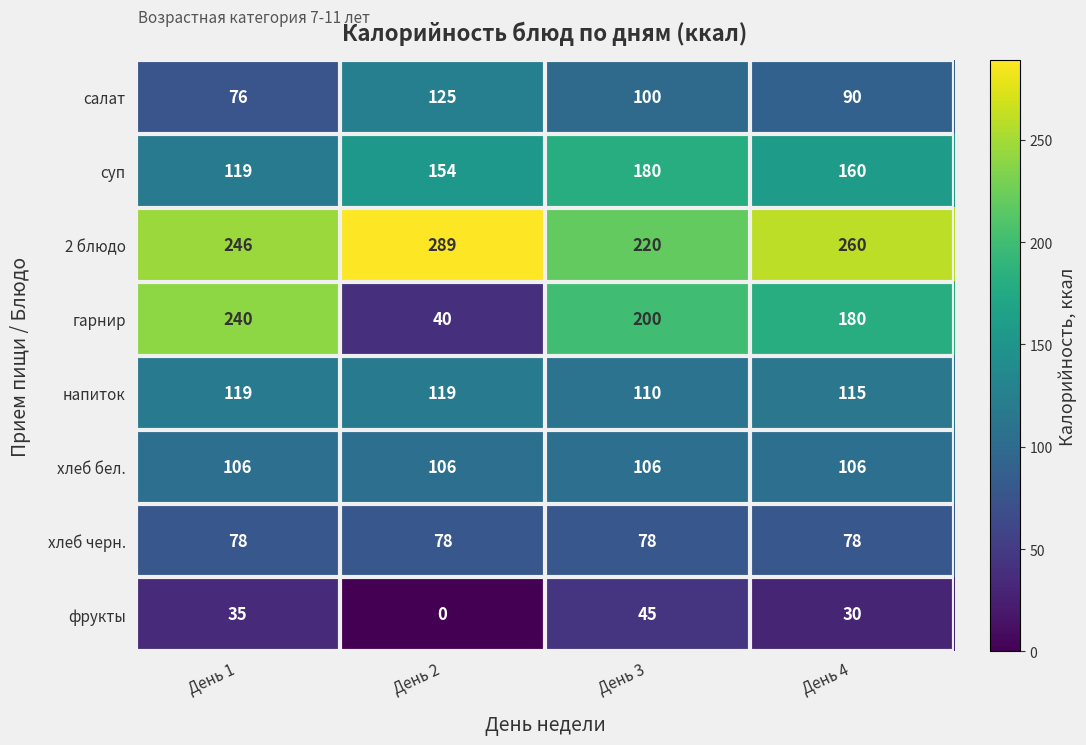

Count the number of categories in the chart.

4